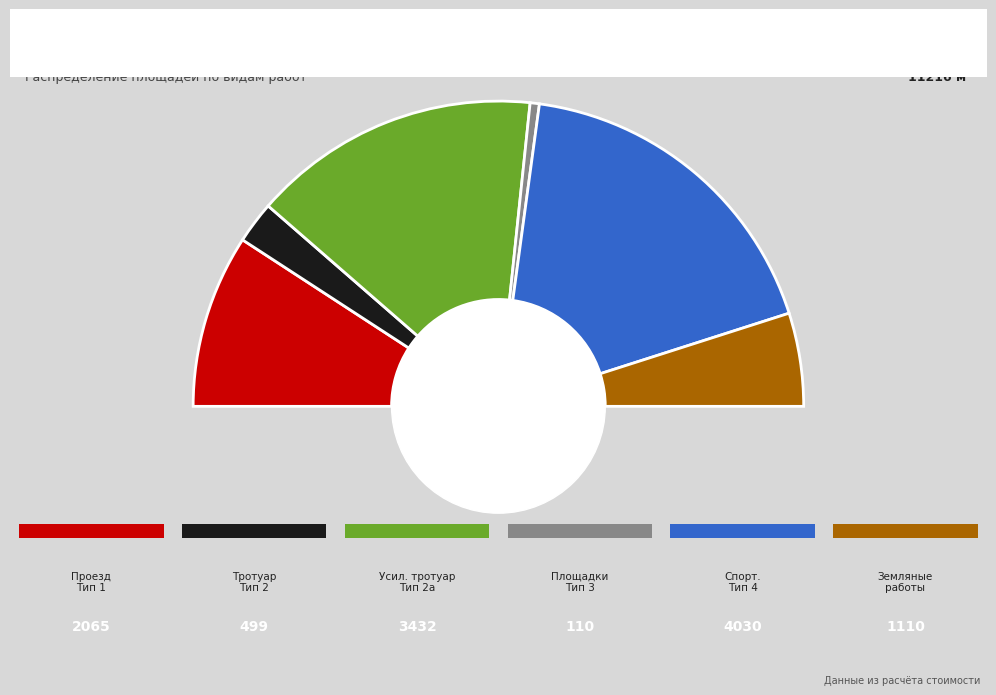

The Усиленный тротуар Тип 2а slice represents 31% of the pie. True or false?

True